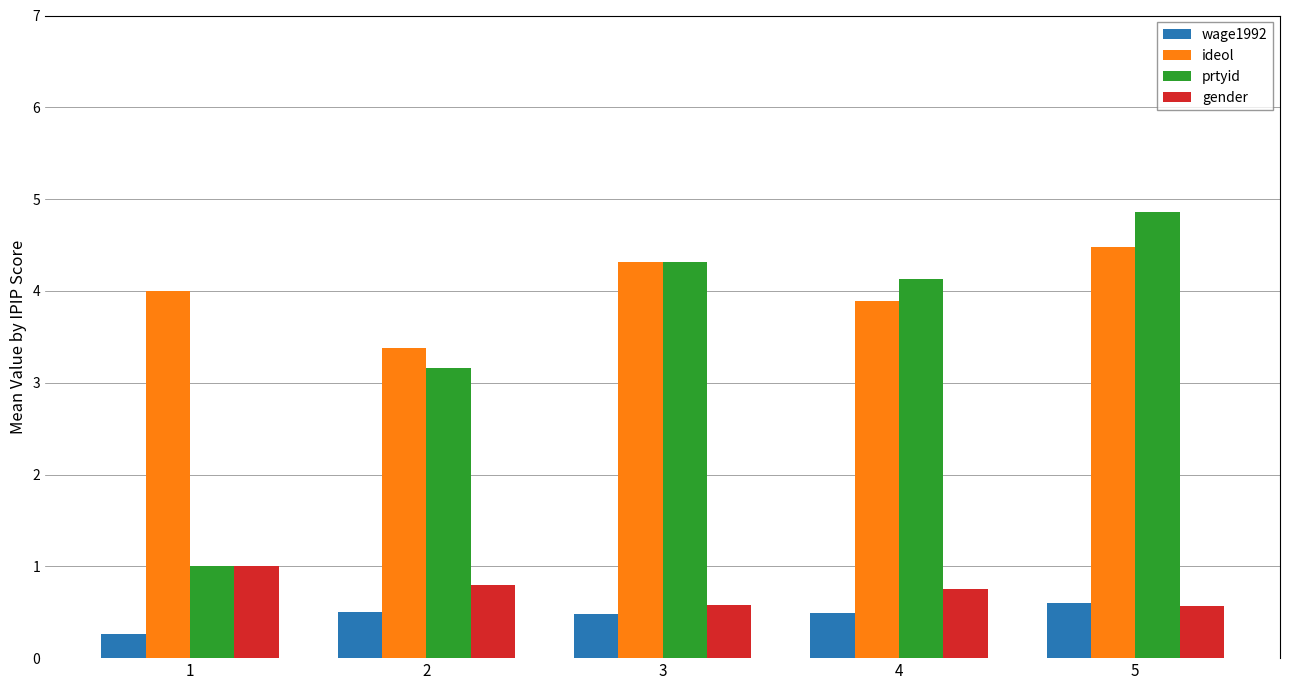

The value of prtyid at 2 is 3.2. True or false?

True